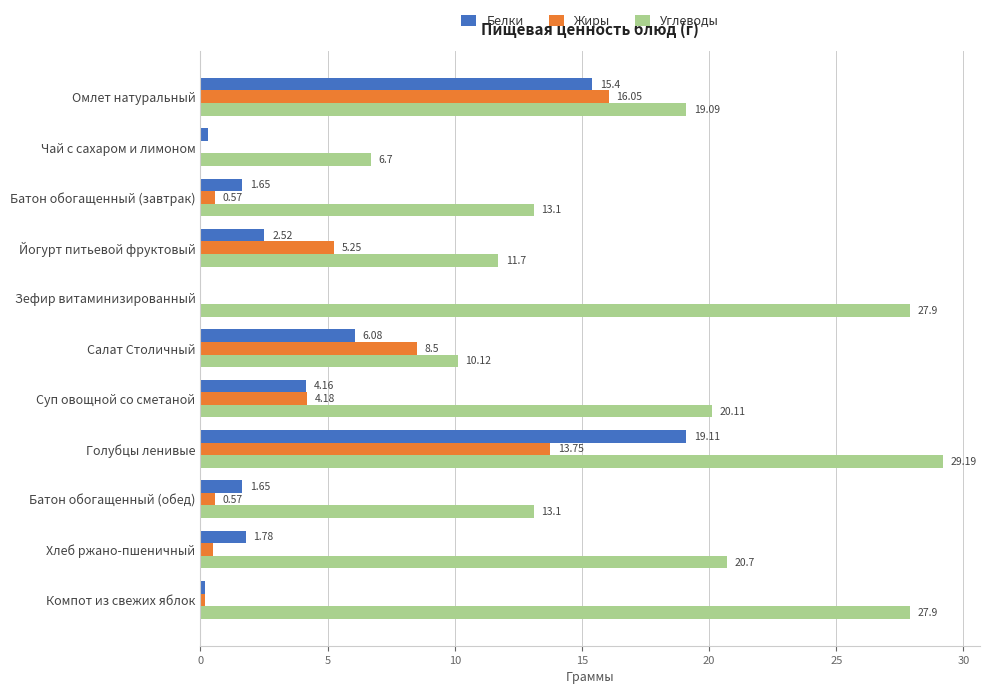

Which category has the highest value across all series?

Голубцы ленивые